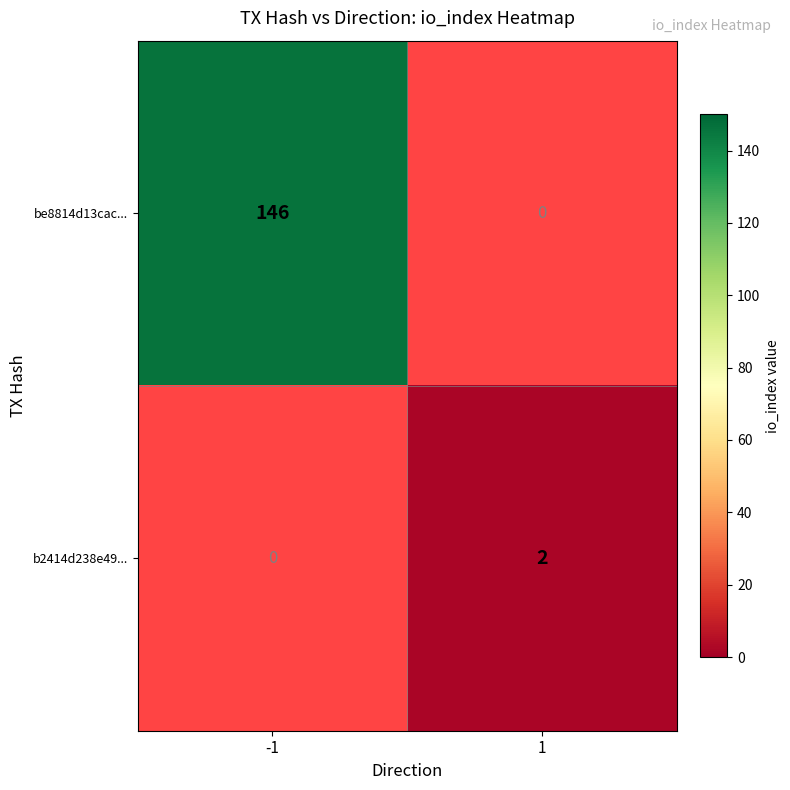

Which series has the widest spread of values?

be8814d13cac...